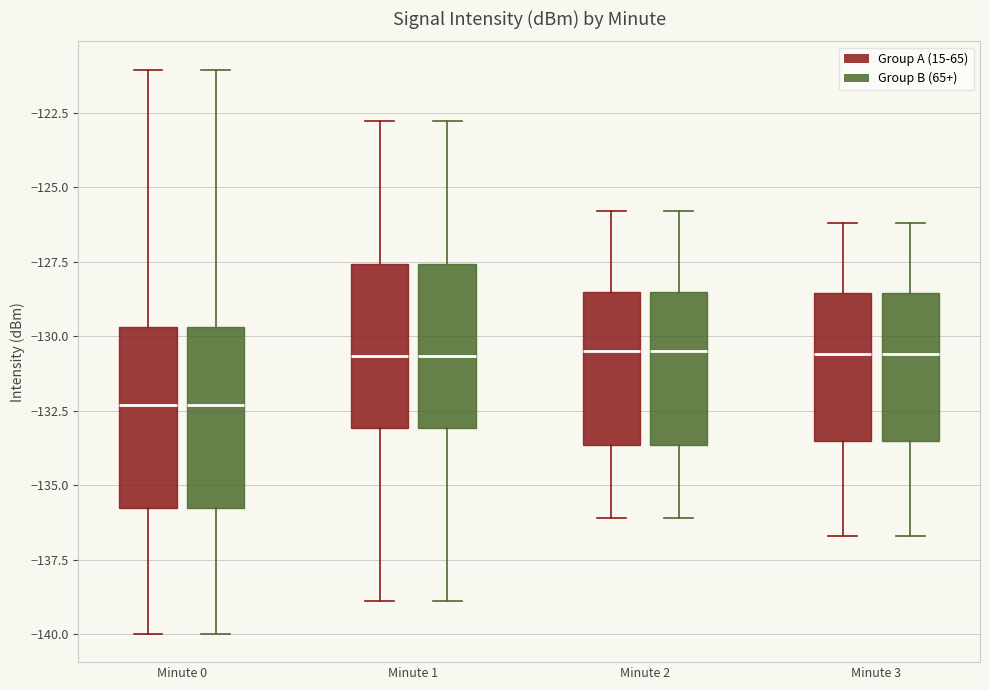

Reading left to right, transcribe this box plot: for each box, give where its median line is, the range the box spans, and where its two whiskers end, as read against the y-axis. The values are not printed on the chart, so give them approximately, as read against the axis.

Minute 0 (Group A (15-65)): median -132.5, box -136.0 to -129.5, whiskers -140.0 to -121.0
Minute 0 (Group B (65+)): median -132.5, box -136.0 to -129.5, whiskers -140.0 to -121.0
Minute 1 (Group A (15-65)): median -130.5, box -133.0 to -127.5, whiskers -139.0 to -123.0
Minute 1 (Group B (65+)): median -130.5, box -133.0 to -127.5, whiskers -139.0 to -123.0
Minute 2 (Group A (15-65)): median -130.5, box -133.5 to -128.5, whiskers -136.0 to -126.0
Minute 2 (Group B (65+)): median -130.5, box -133.5 to -128.5, whiskers -136.0 to -126.0
Minute 3 (Group A (15-65)): median -130.5, box -133.5 to -128.5, whiskers -136.5 to -126.0
Minute 3 (Group B (65+)): median -130.5, box -133.5 to -128.5, whiskers -136.5 to -126.0